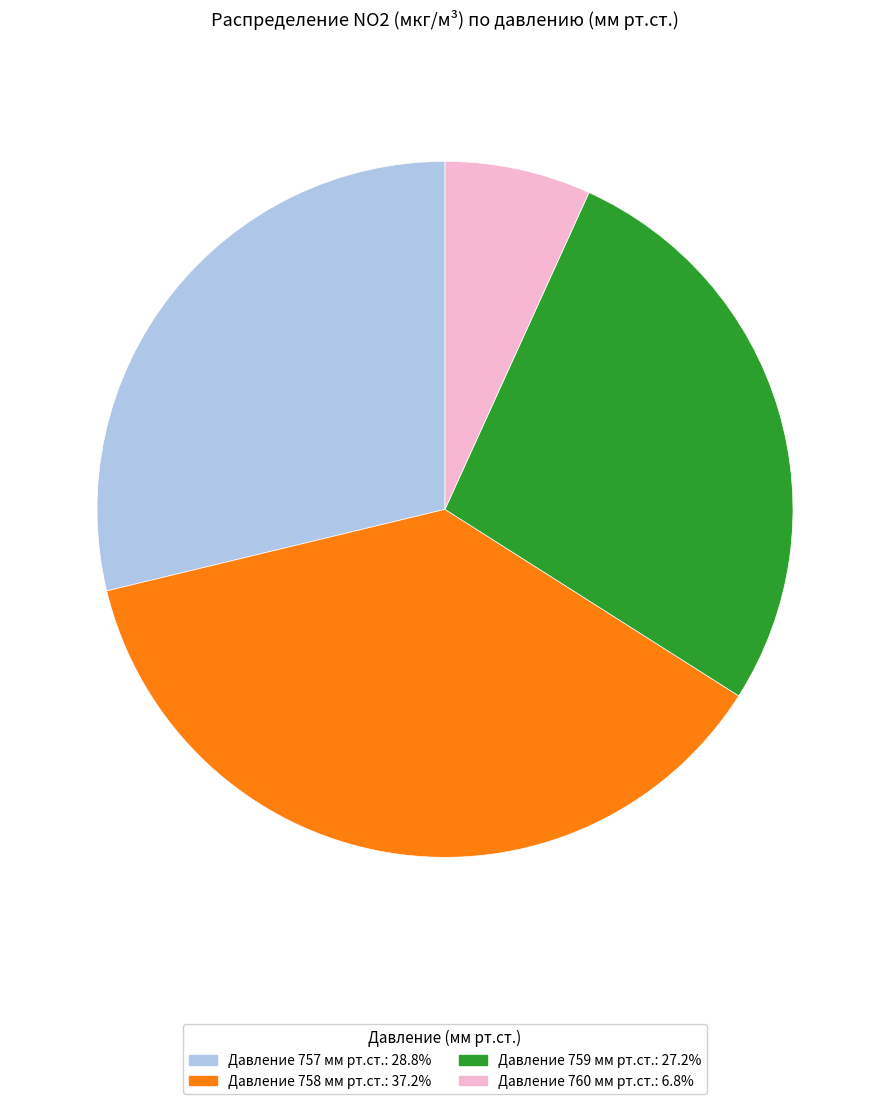

Does any single category account for the majority?

No